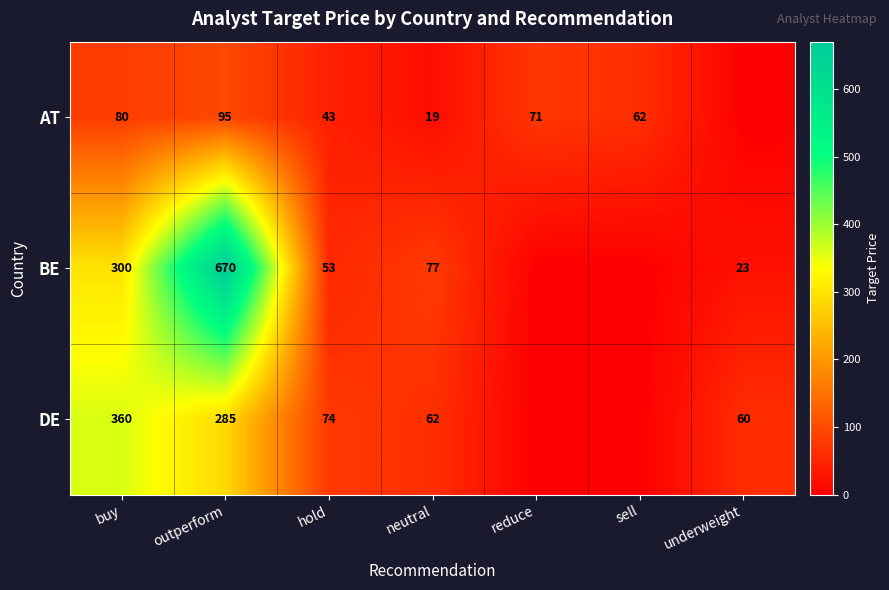

True or false: DE has a value of 591.7 at buy.

False